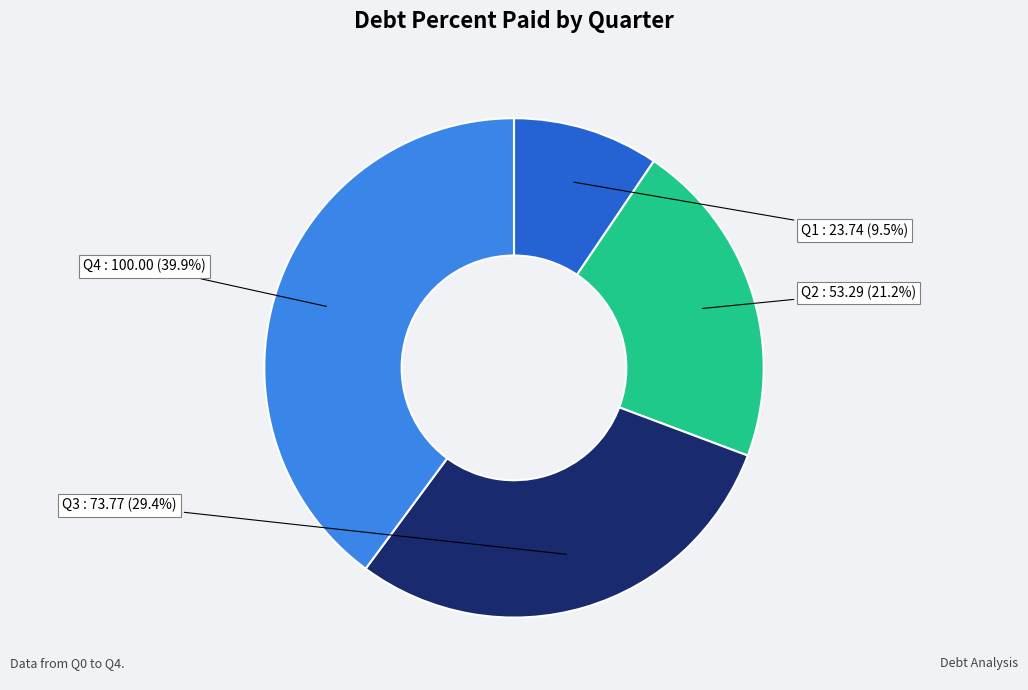

Between Q1 and Q3, which is larger?

Q3